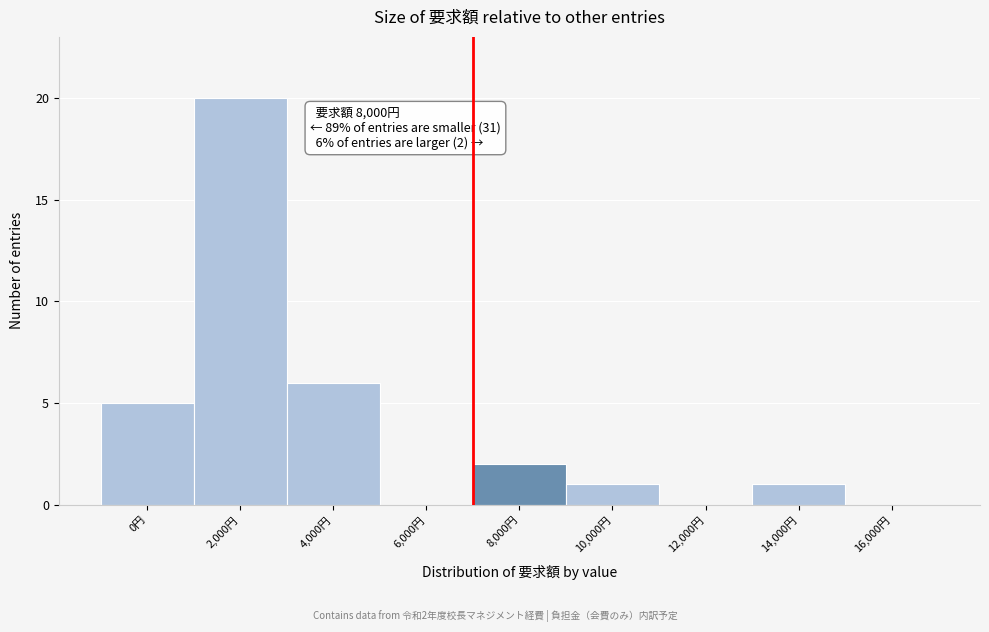

Reading left to right, transcribe all the data shown in this chart.

0円=5	2,000円=20	4,000円=6	6,000円=0	8,000円=2	10,000円=1	12,000円=0	14,000円=1	16,000円=0